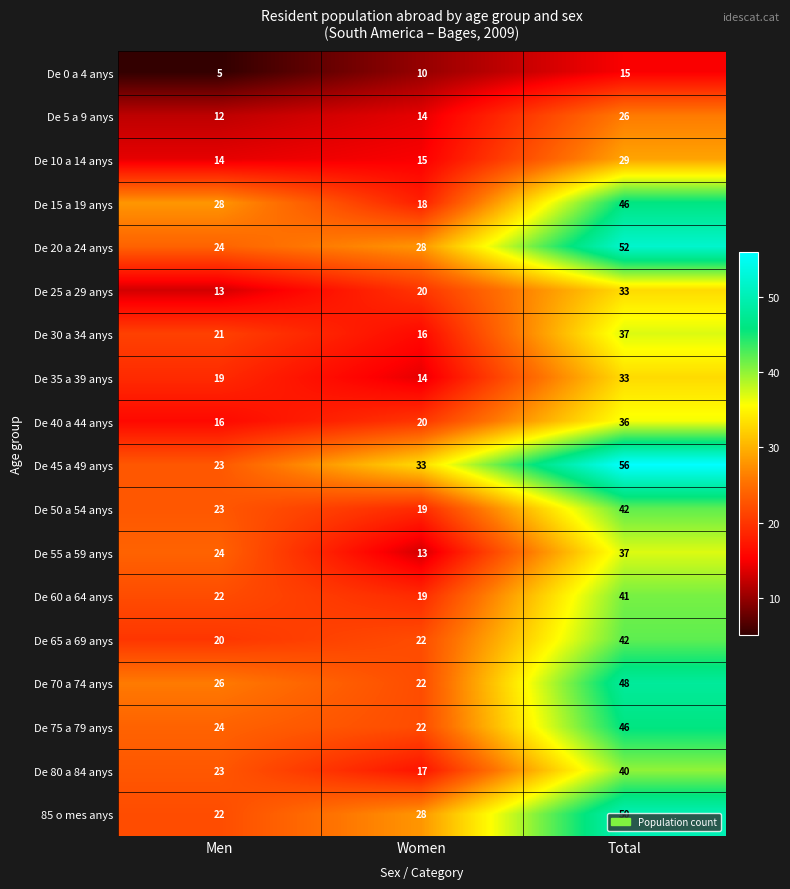

Where is De 0 a 4 anys nearest to the value 10?

Women